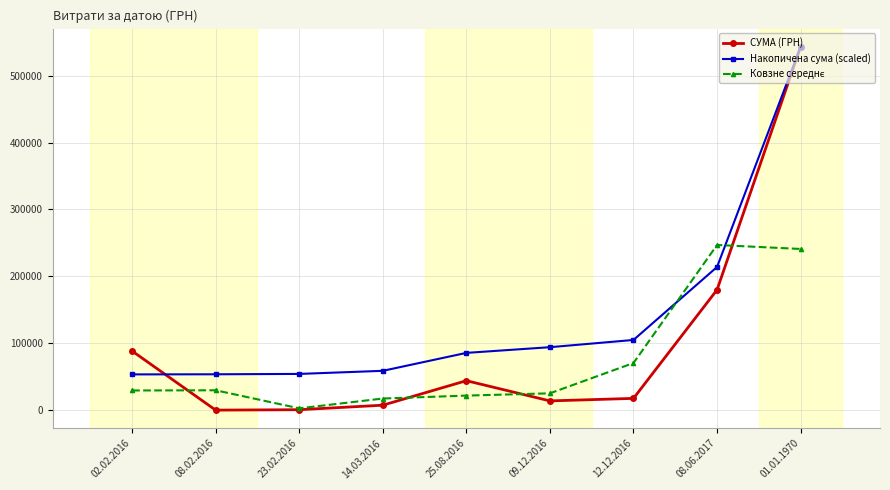

What is the label of the 7th point from the left?

12.12.2016